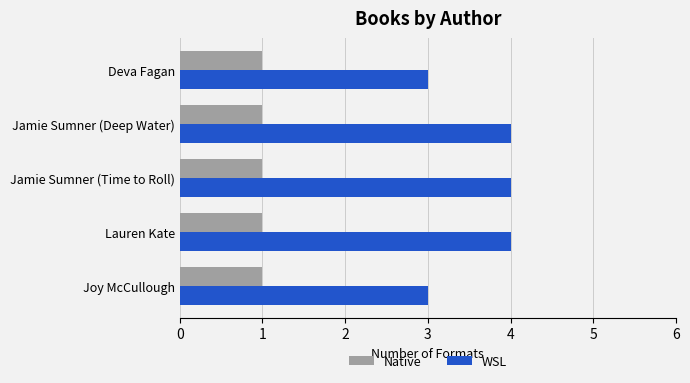

Which series has the largest range (max minus min)?

WSL